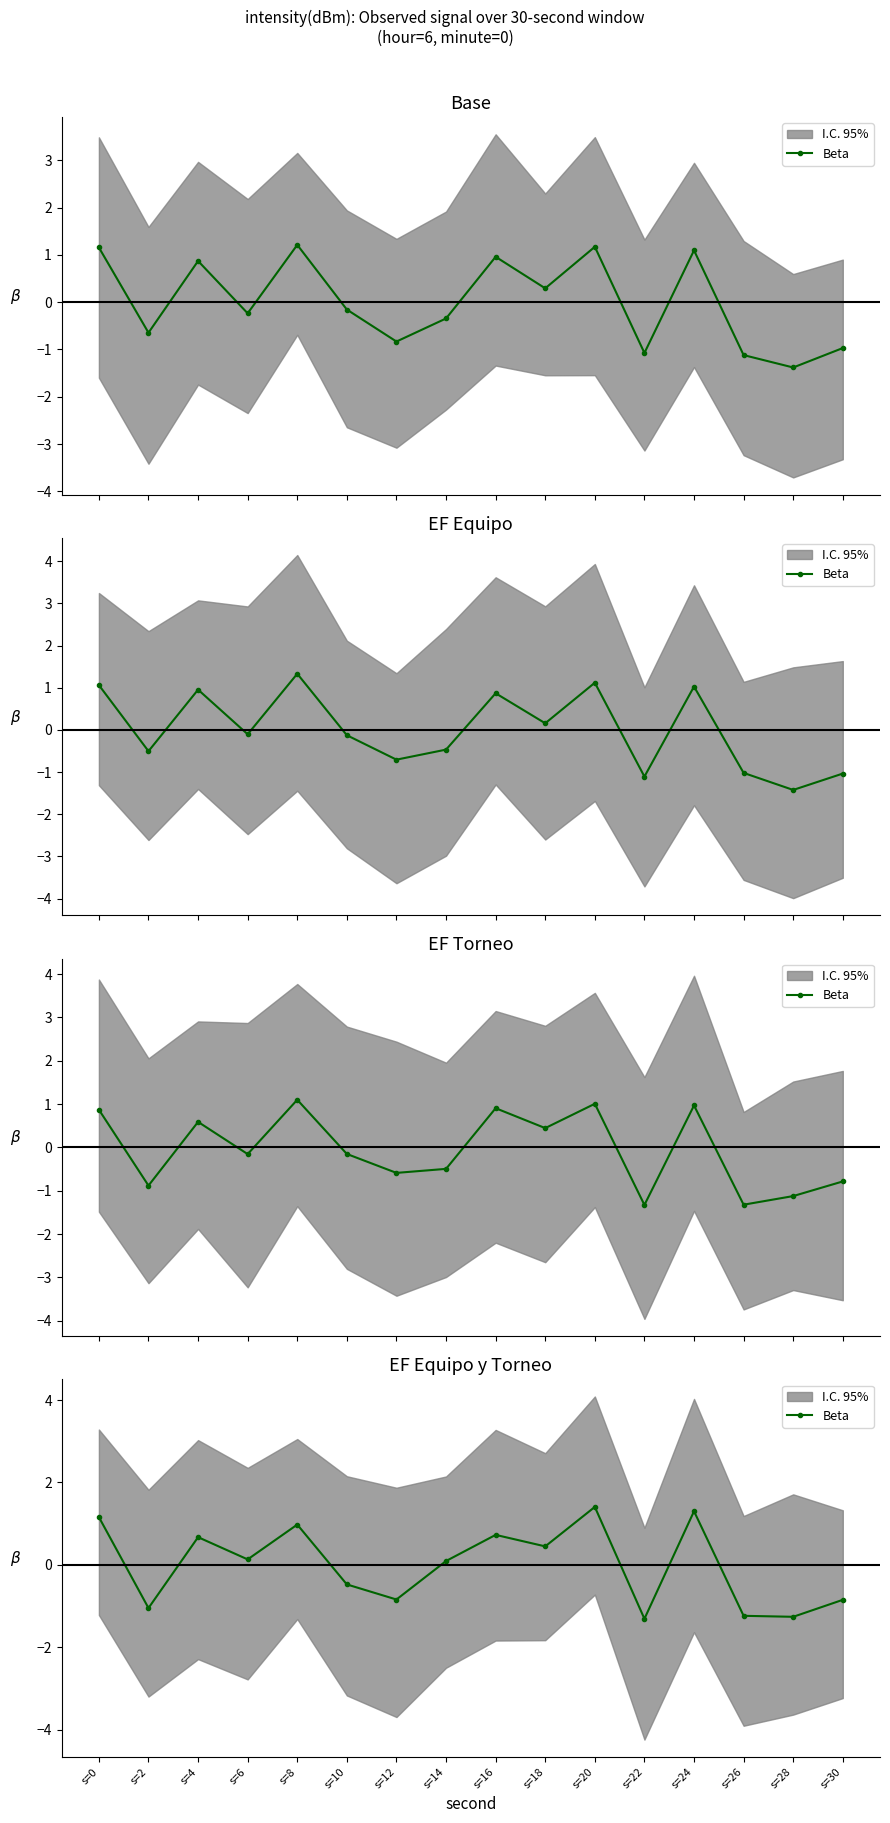

Where does the data first go above 0?

s=0